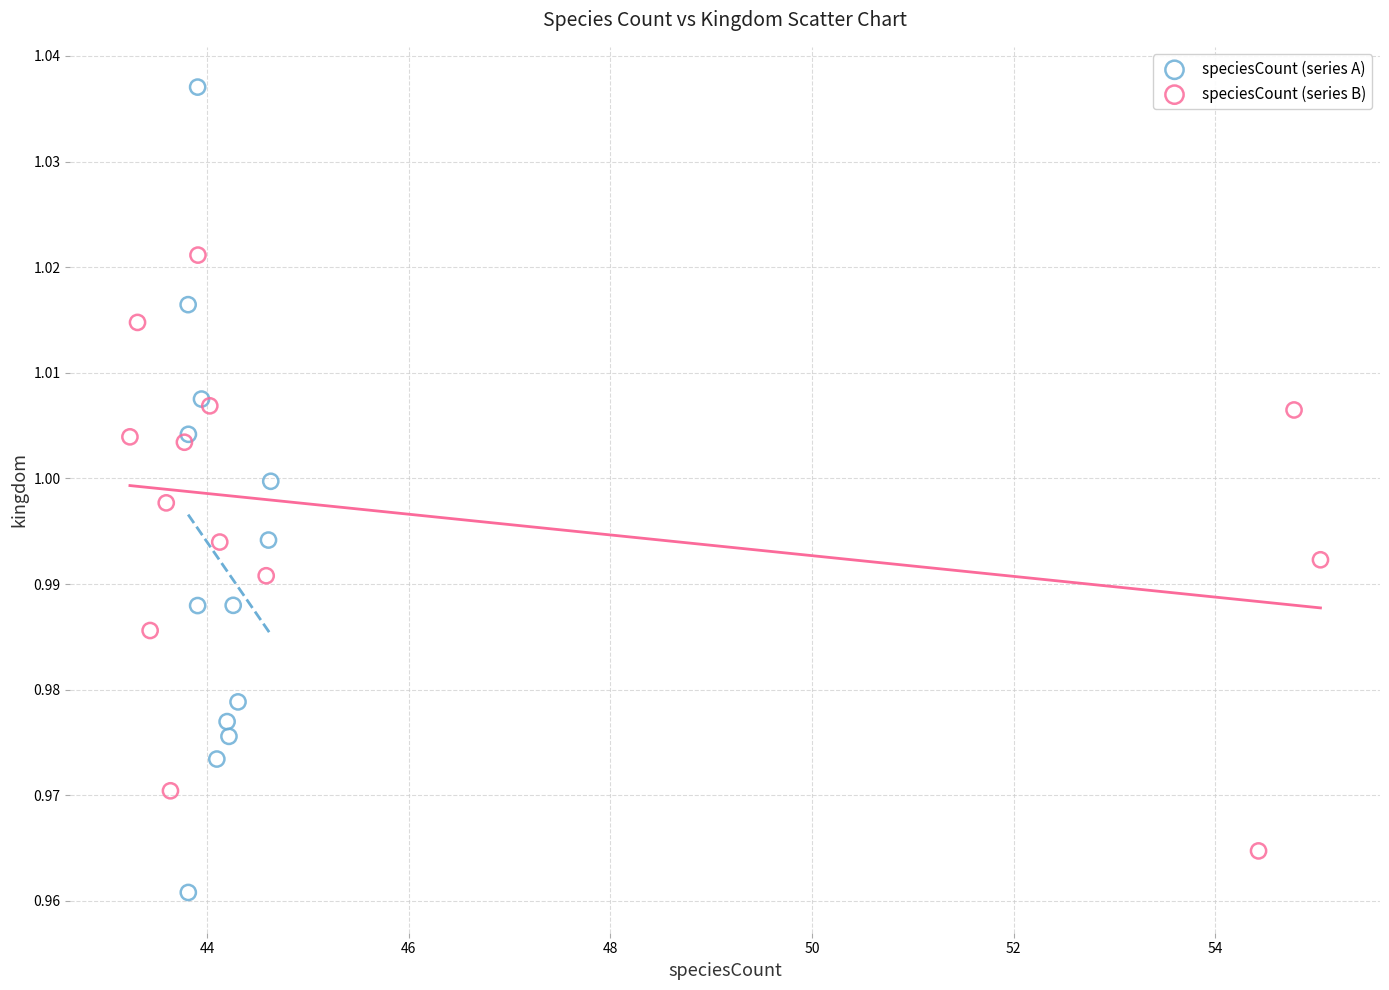

Which series has the widest spread of Y values?

speciesCount (series A)